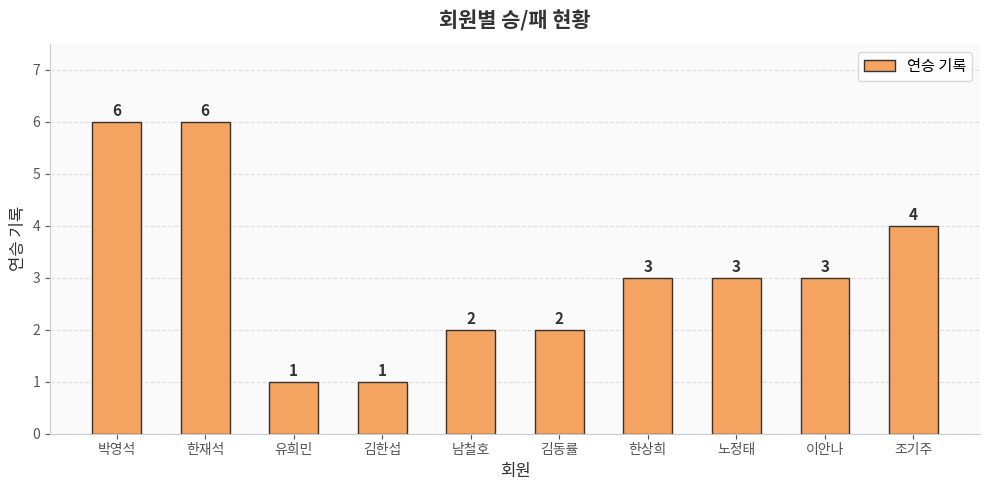

Is it true that the value at 한상희 is 3?

True